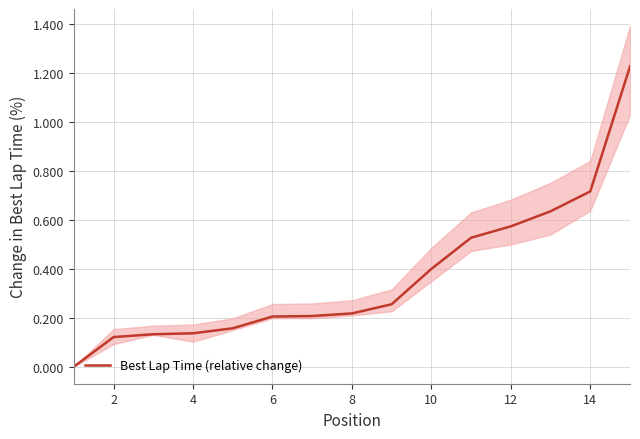

Does the chart have visible grid lines?

Yes